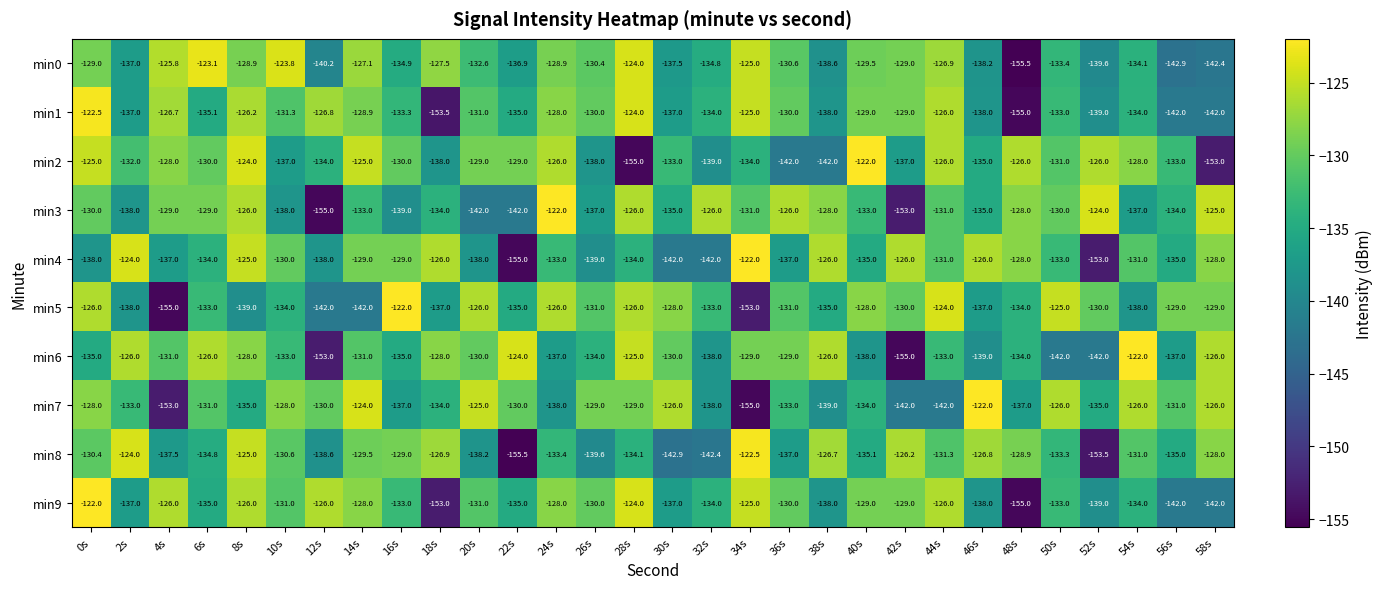

What is the average value of the min1 series?

-133.3